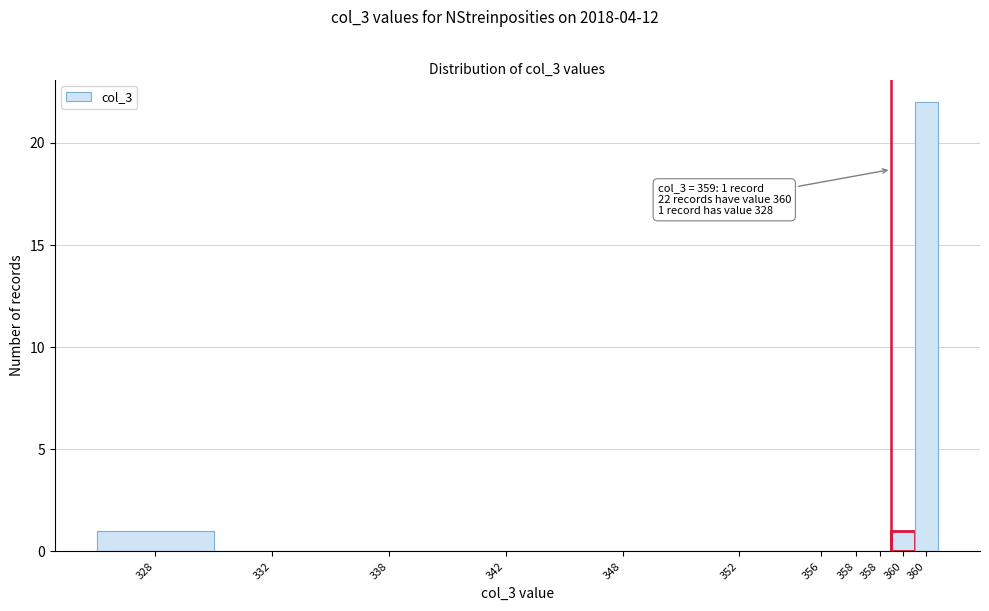

How many distinct data groups are displayed?

1